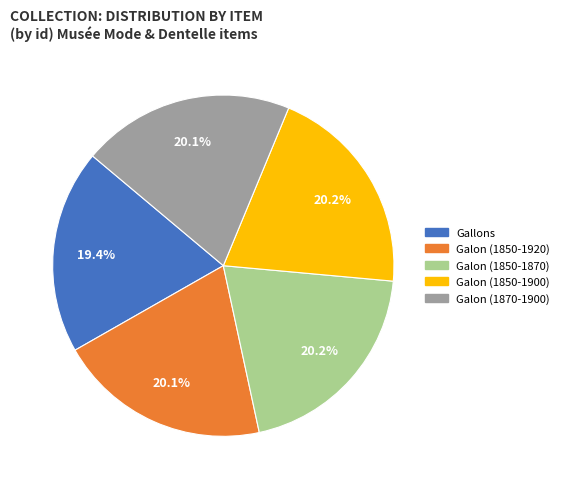

Which slice is the smallest?

Gallons